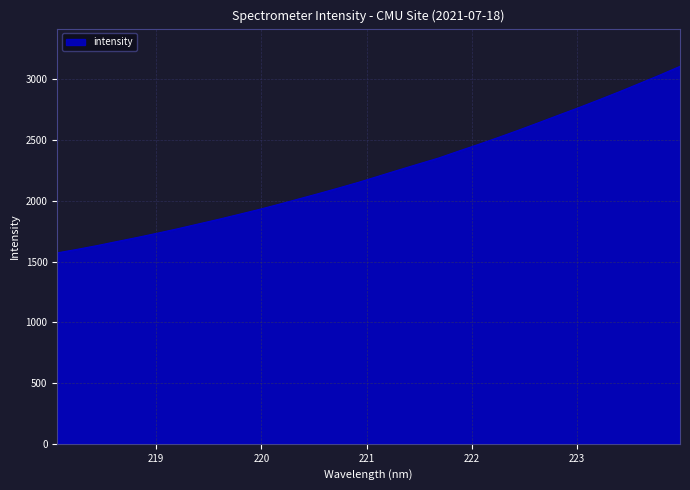

What is the difference between the maximum and minimum values?

1535.1